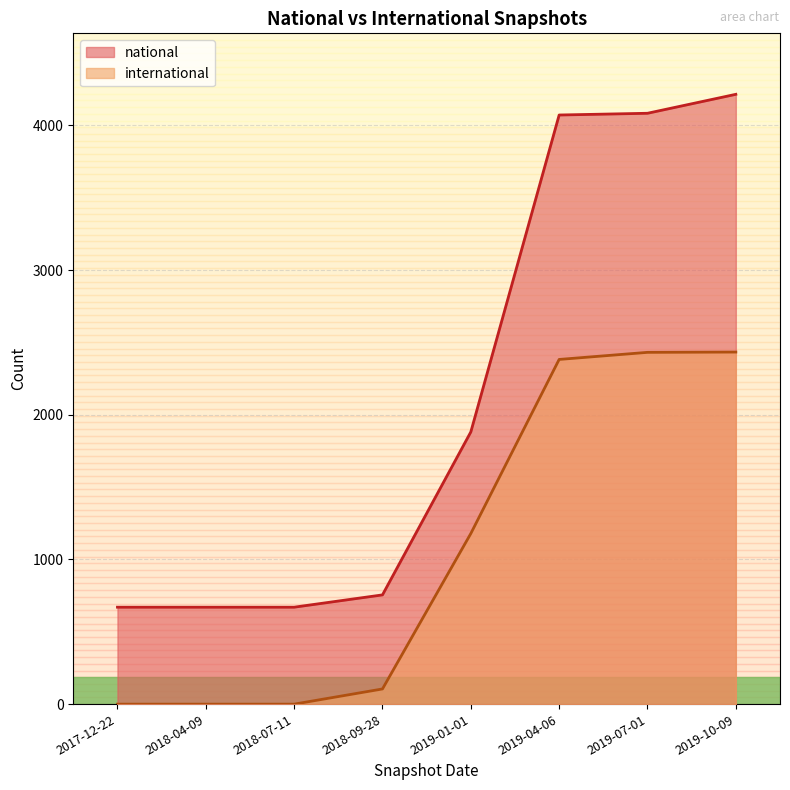

In national, how many points are higher than both neighbors (excluding endpoints)?

0